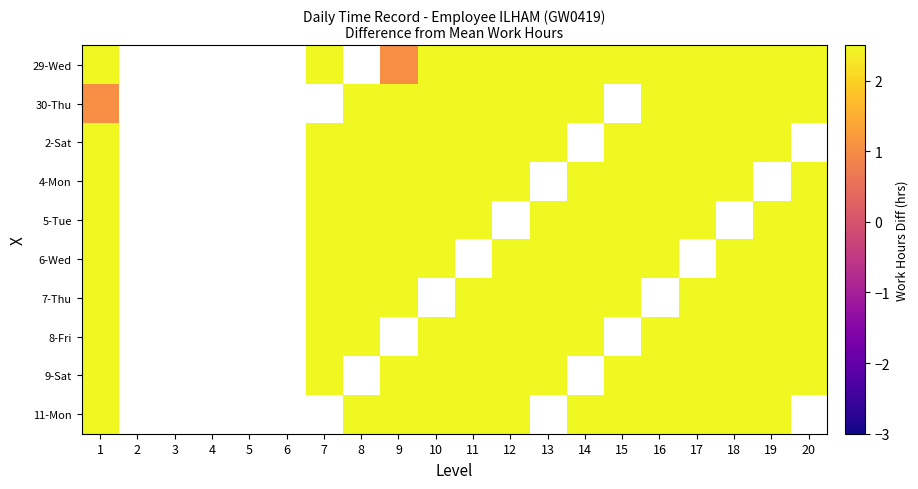

Which category has the lowest value across all series?

9